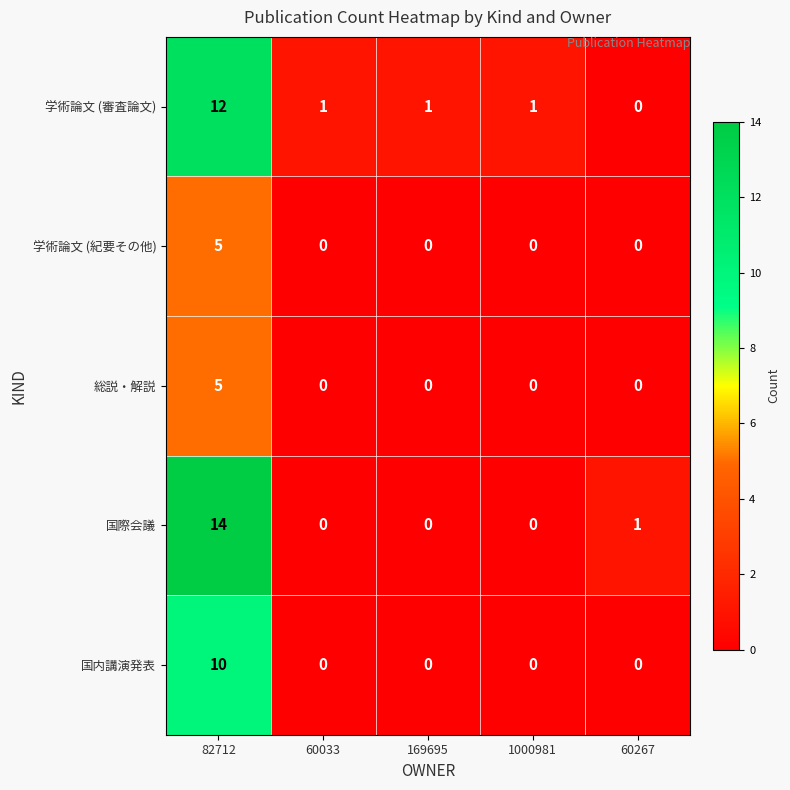

What is the sum of the 学術論文 (審査論文) values at 169695 and 82712?

13